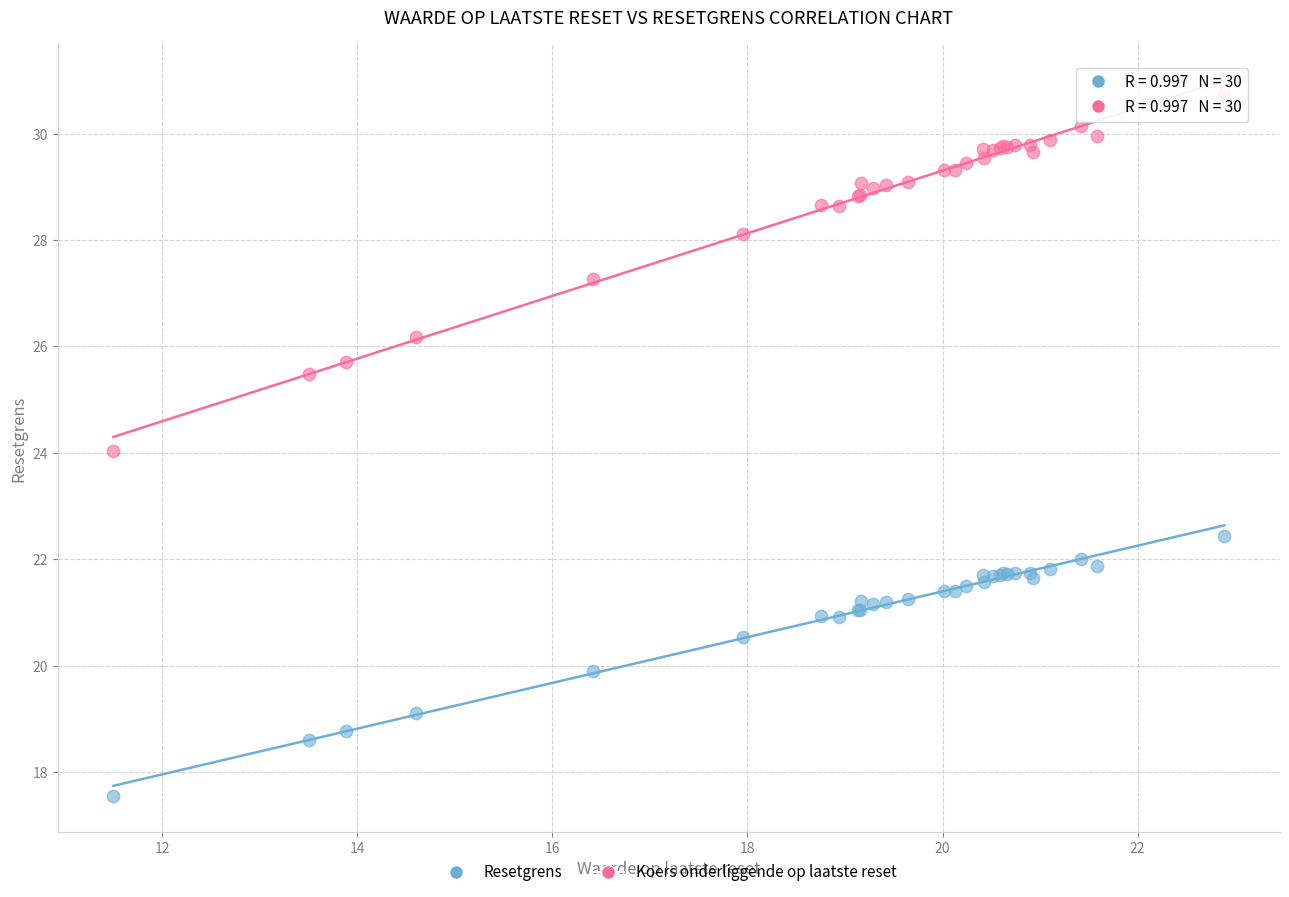

Which series contains the highest Y value?

Koers onderliggende op laatste reset